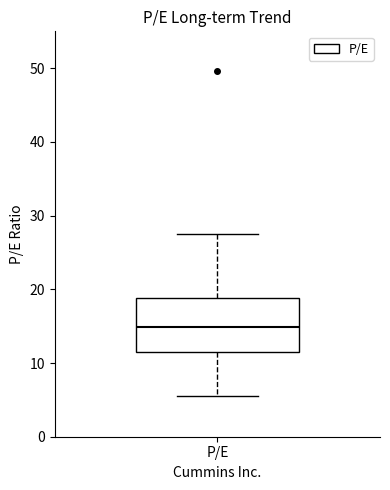

Transcribe this box plot: give where the median line is, the range the box spans, and where the two whiskers end, as read against the y-axis. The values are not printed on the chart, so give them approximately, as read against the axis.

median 15, box 12 to 19, whiskers 6 to 28